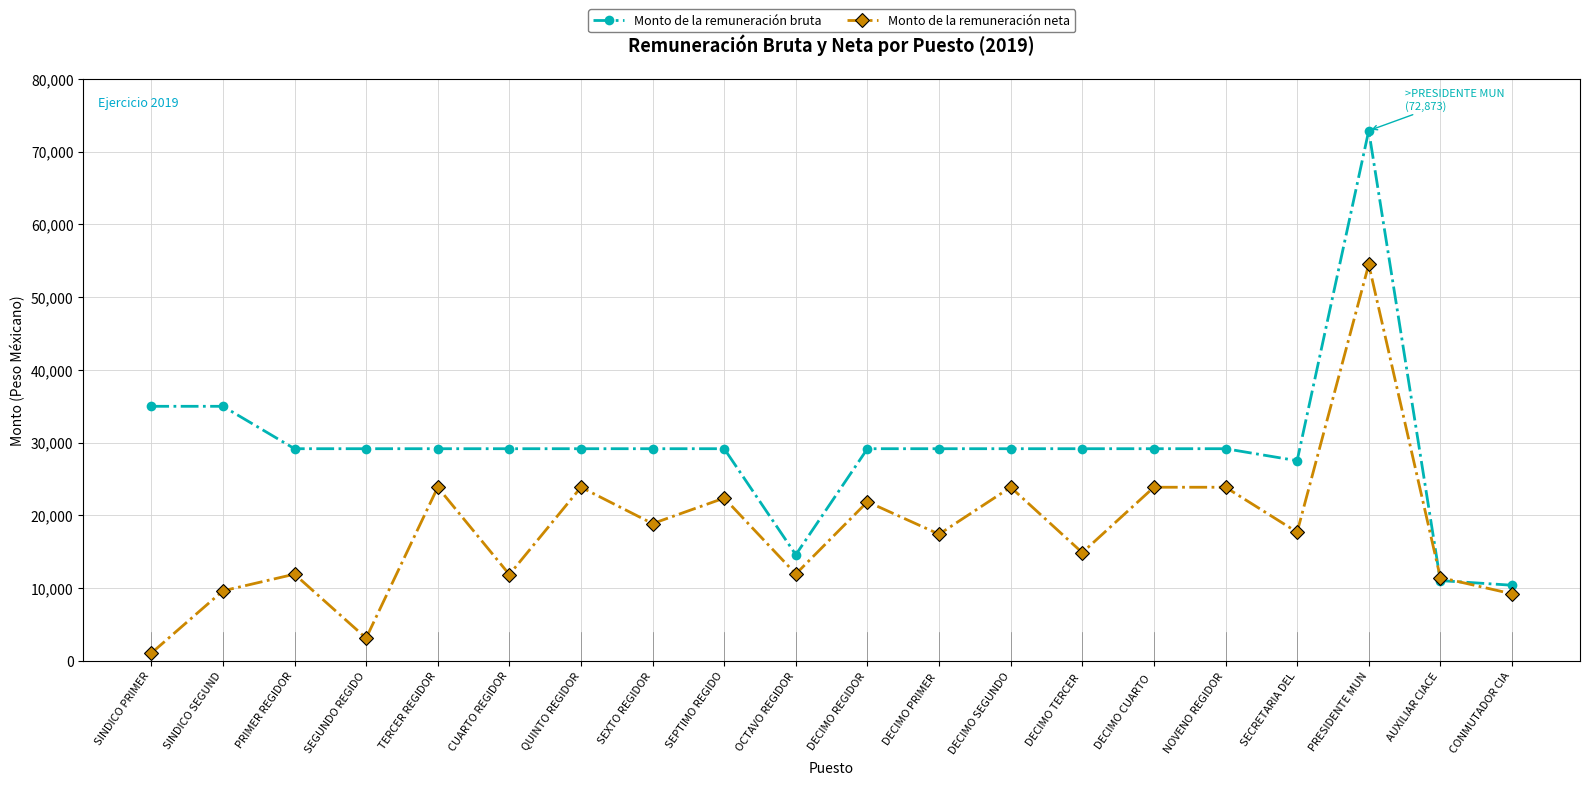

What is the lowest value of the Monto de la remuneración neta series?

1039.0